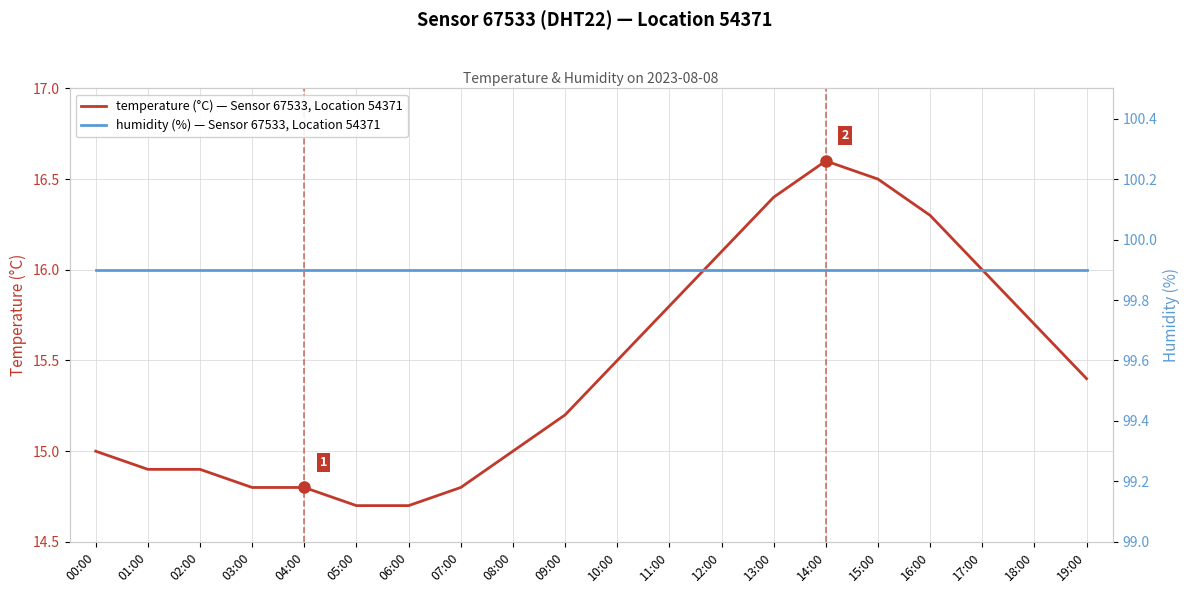

What is the average value of the temperature (°C) — Sensor 67533, Location 54371 series?

15.5